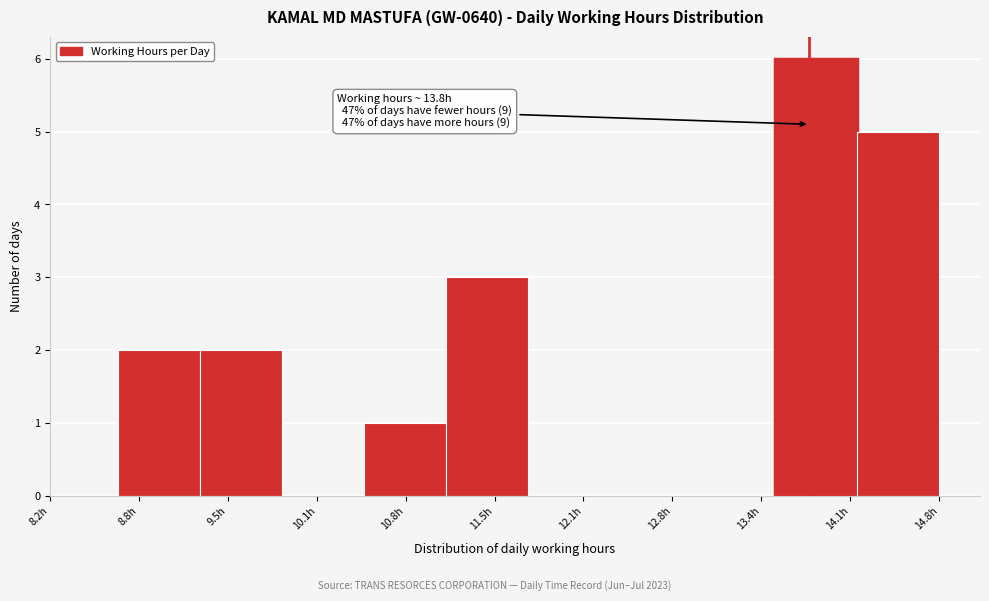

Which range on the x-axis has the tallest bar?

13.5 to 14.2